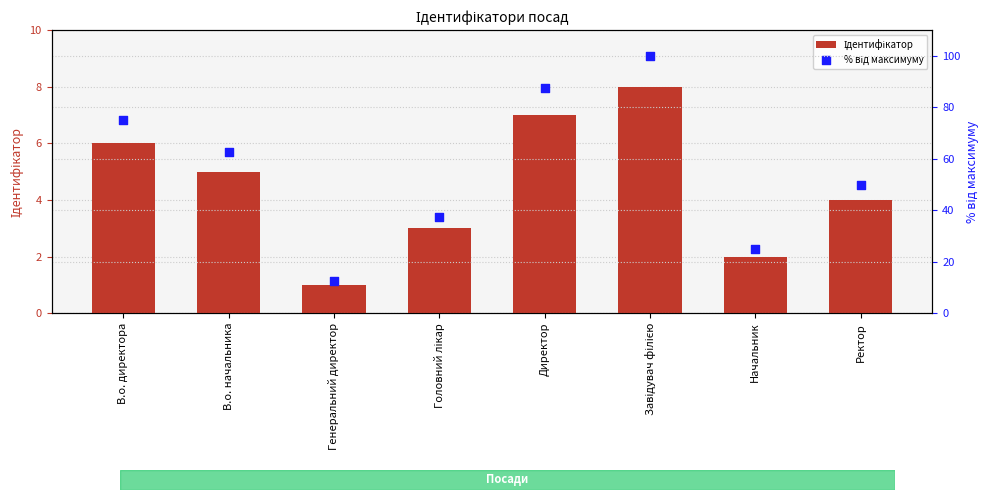

What is the total value across all series at В.о. директора?

81.0